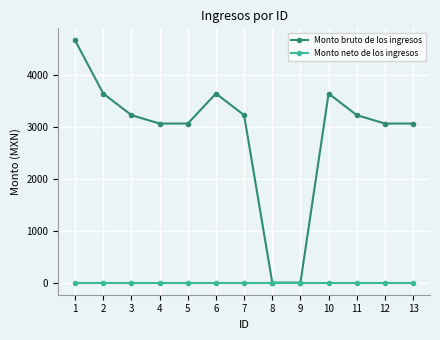

At which category is the sum across all series the highest?

1